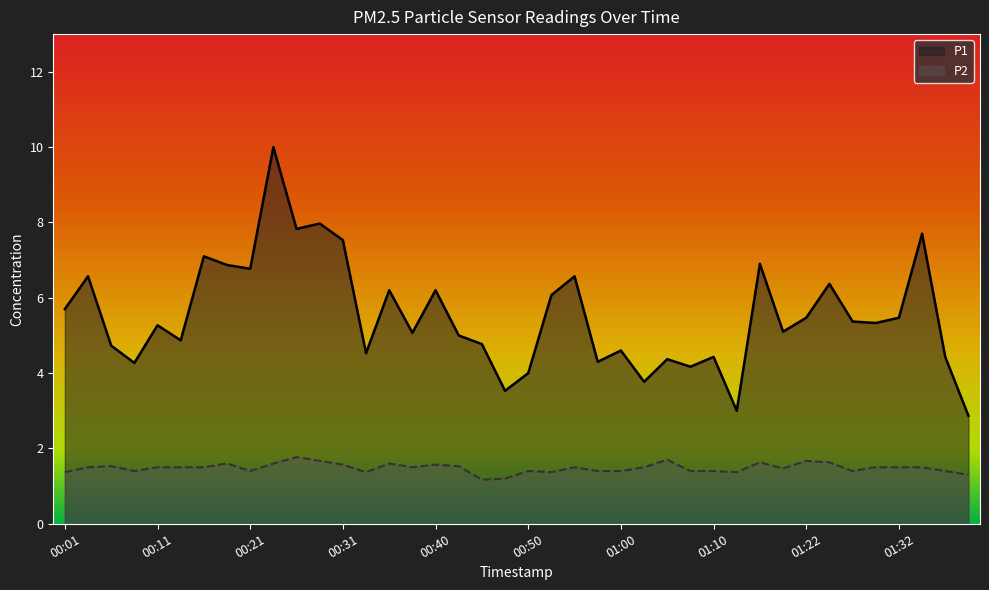

Rank the series by their average value, from highest to lowest.

P1, P2